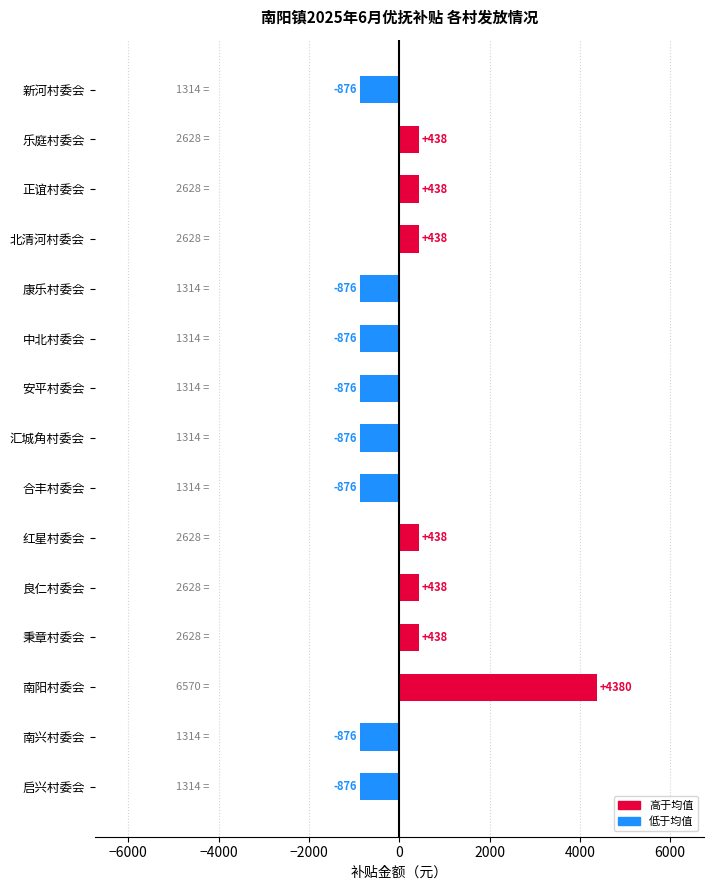

The value at 南兴村委会 is -876. True or false?

True